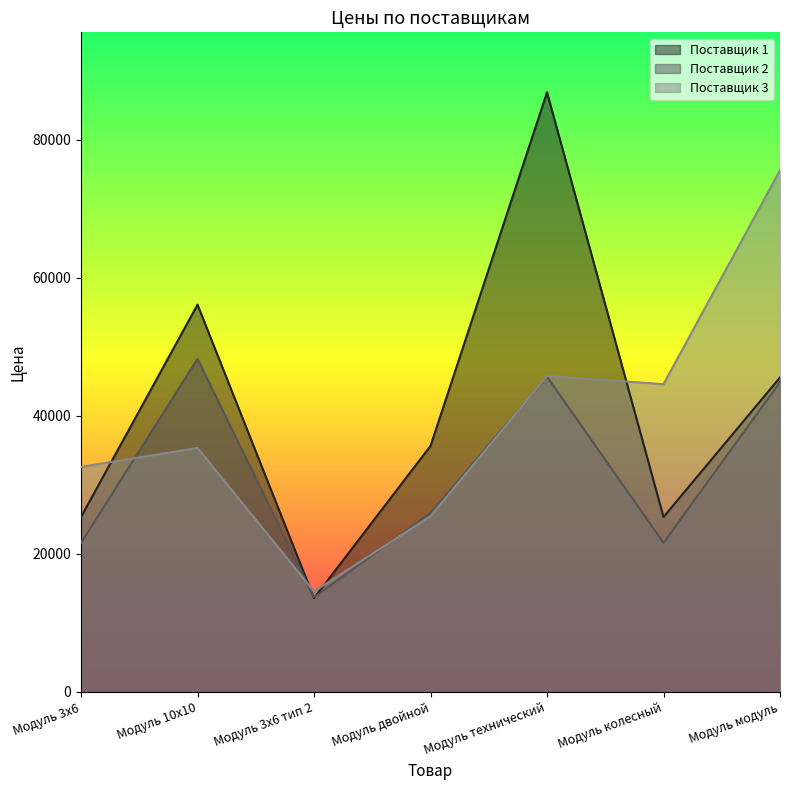

Between which two adjacent categories do Поставщик 1 and Поставщик 3 first intersect?

Модуль 3х6 and Модуль 10х10